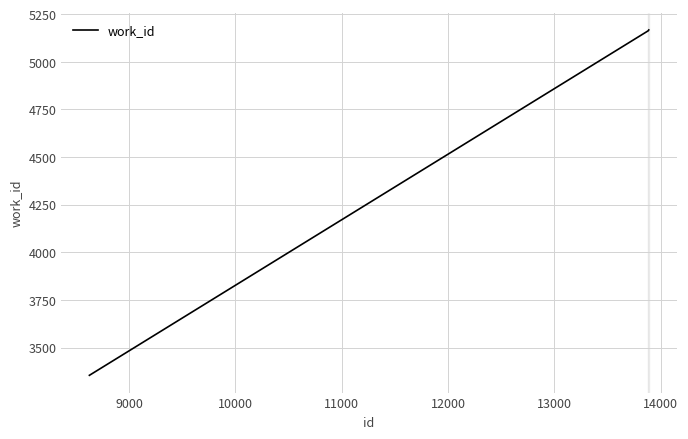

What is the average value?

4801